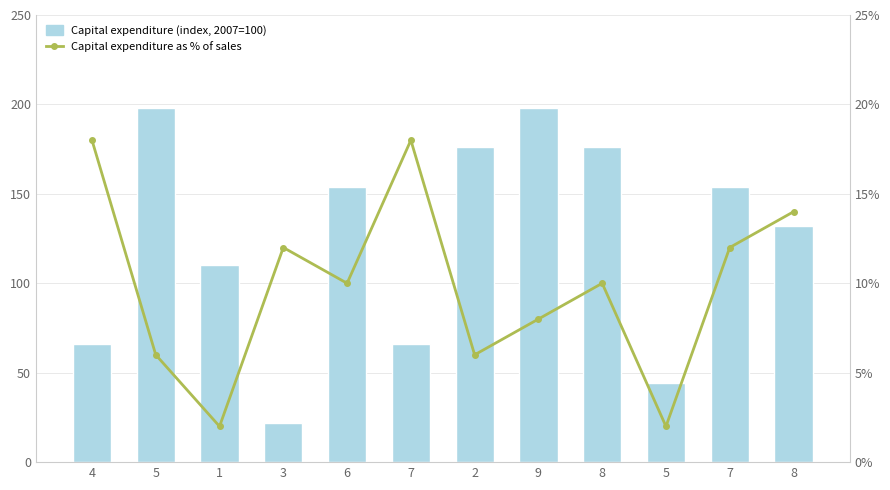

How many Capital expenditure (index, 2007=100) values are between 66 and 176?

8